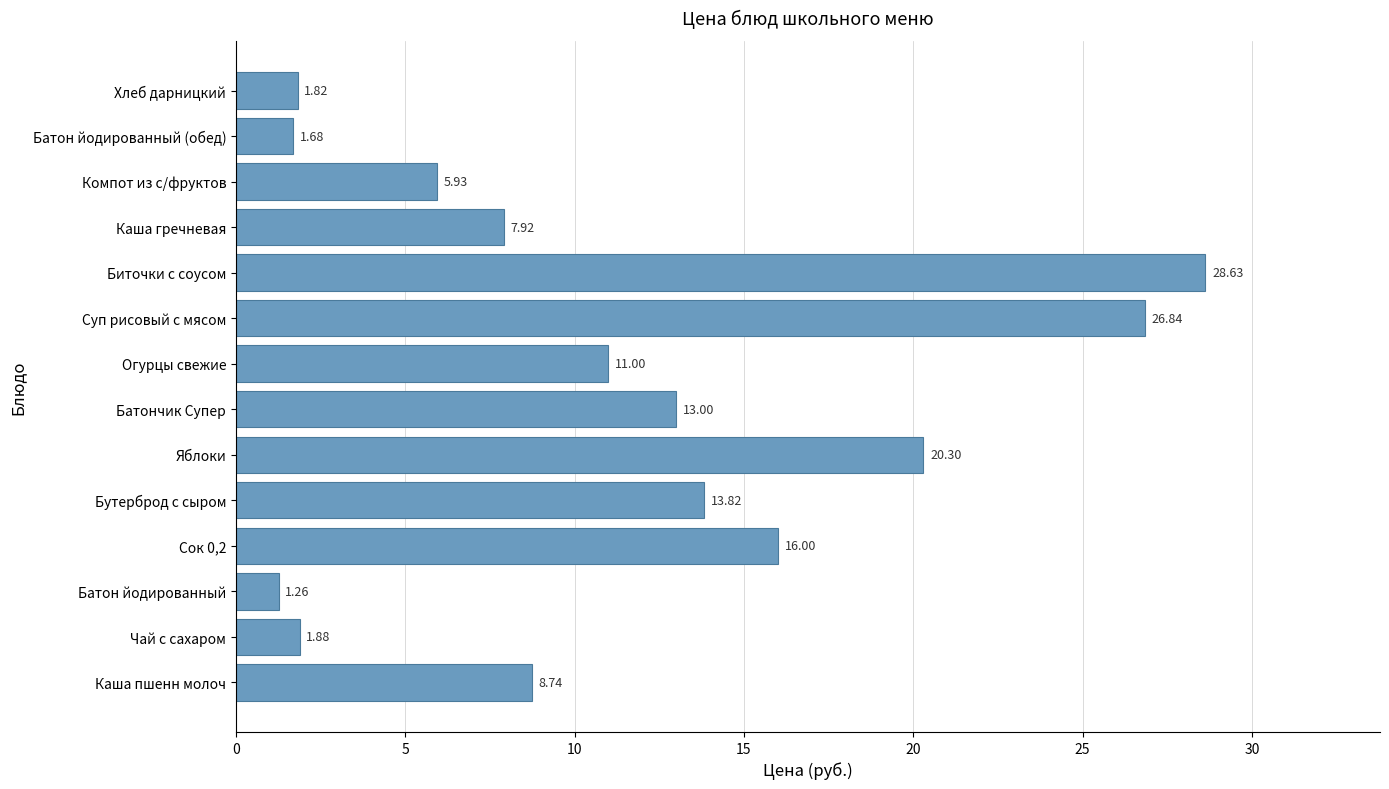

Are the bars grouped side by side (vs. stacked)?

No